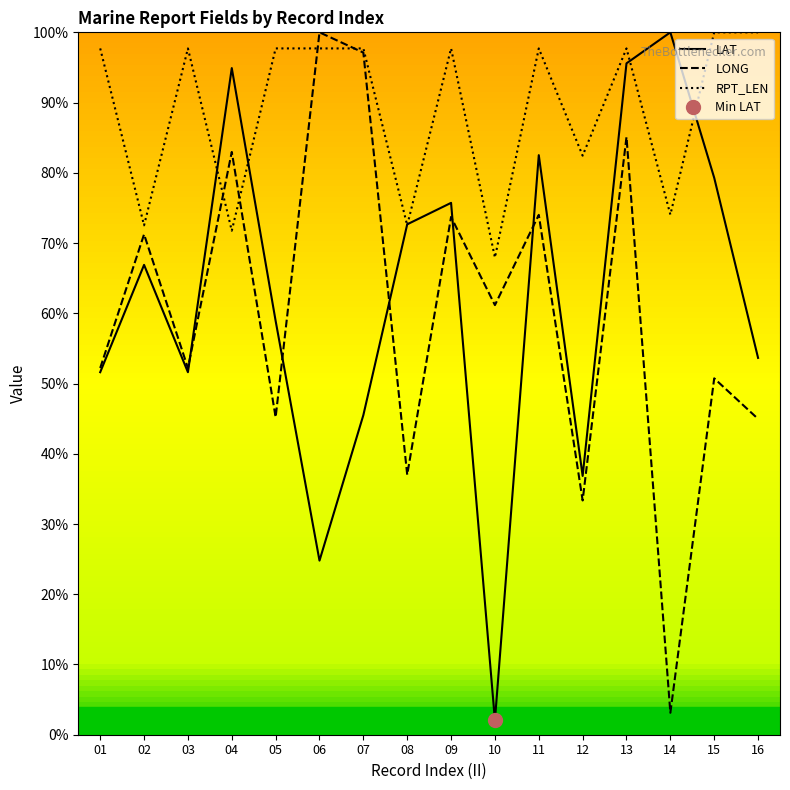

Is it true that RPT_LEN equals 116.9 at 12?

False